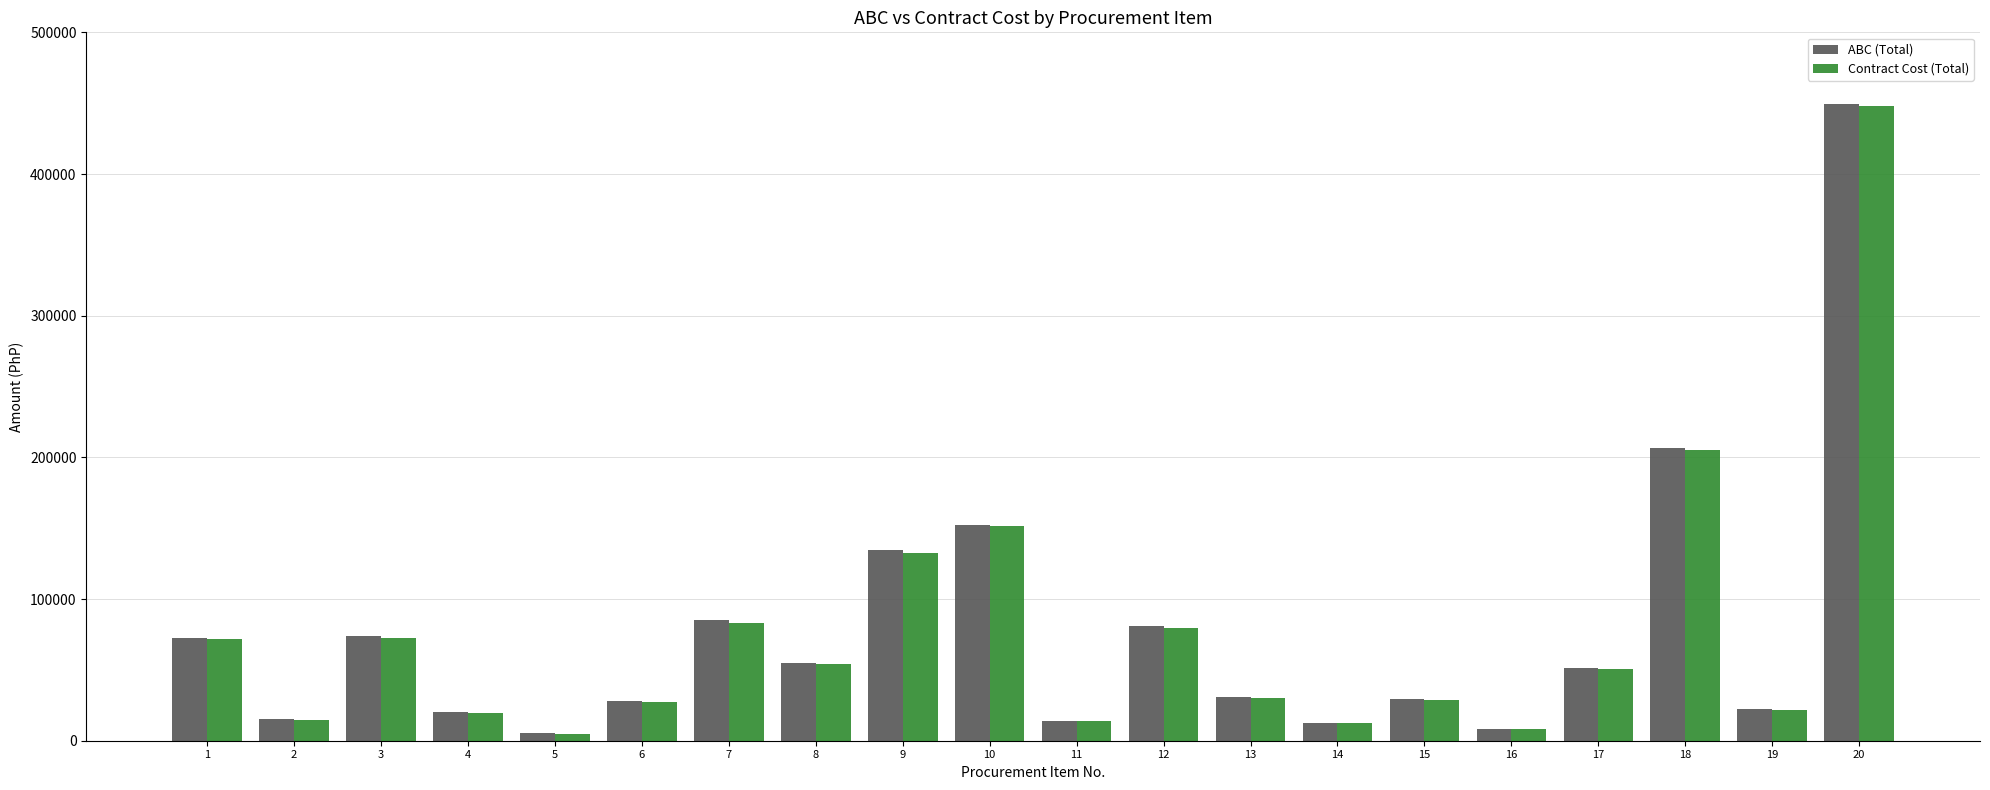

What are all the series names shown in the legend?

ABC (Total), Contract Cost (Total)